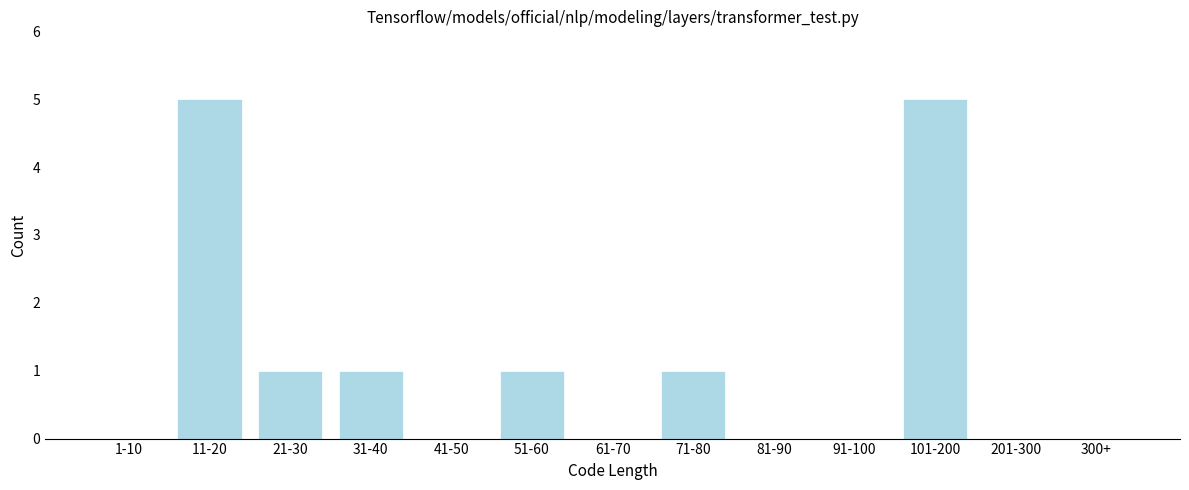

Reading left to right, extract all data points from this chart.

1-10=0	11-20=5	21-30=1	31-40=1	41-50=0	51-60=1	61-70=0	71-80=1	81-90=0	91-100=0	101-200=5	201-300=0	300+=0